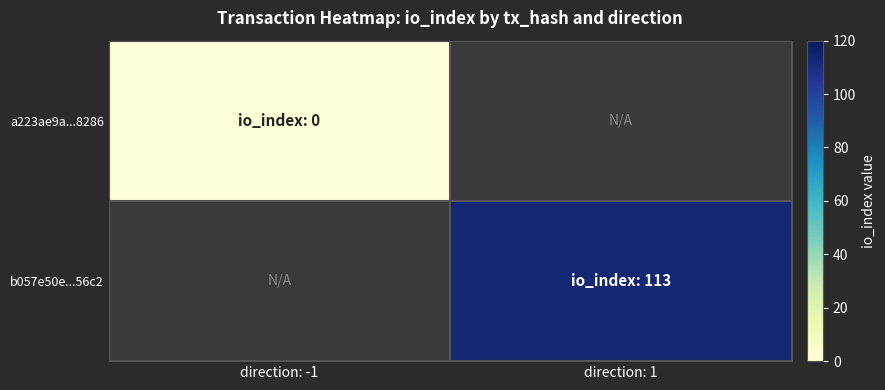

Is the value of b057e50e...56c2 at direction: 1 greater than the value of a223ae9a...8286 at direction: 1?

No